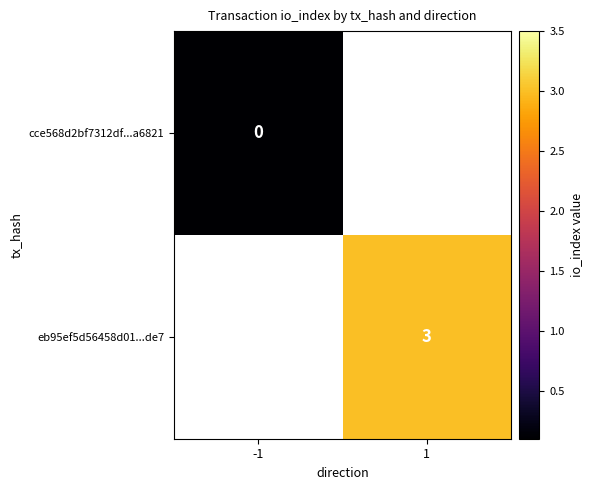

Is it true that eb95ef5d56458d01...de7 equals 1 at 1?

False